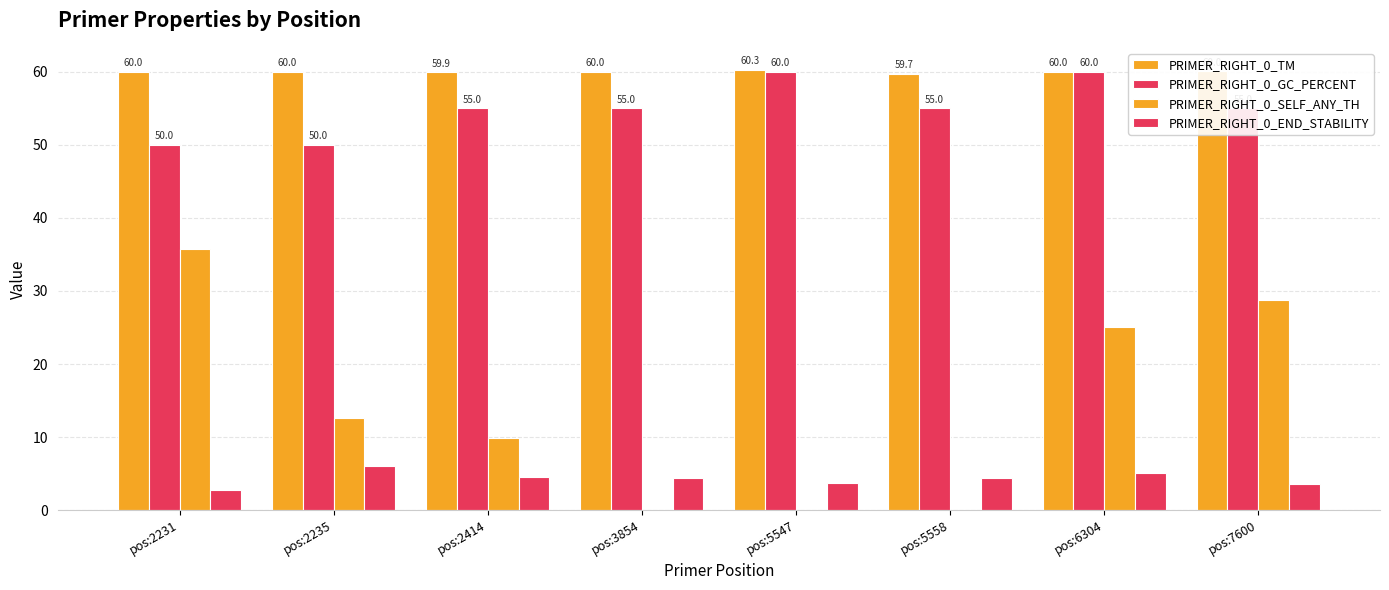

At how many categories does at least one series exceed 8?

8